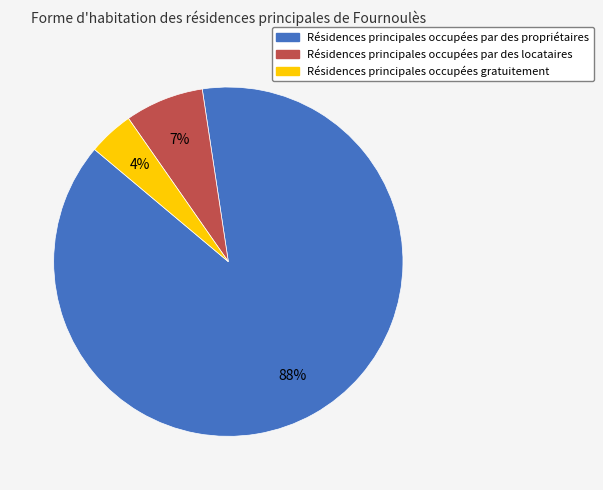

Is there any slice that represents more than half of the pie?

Yes